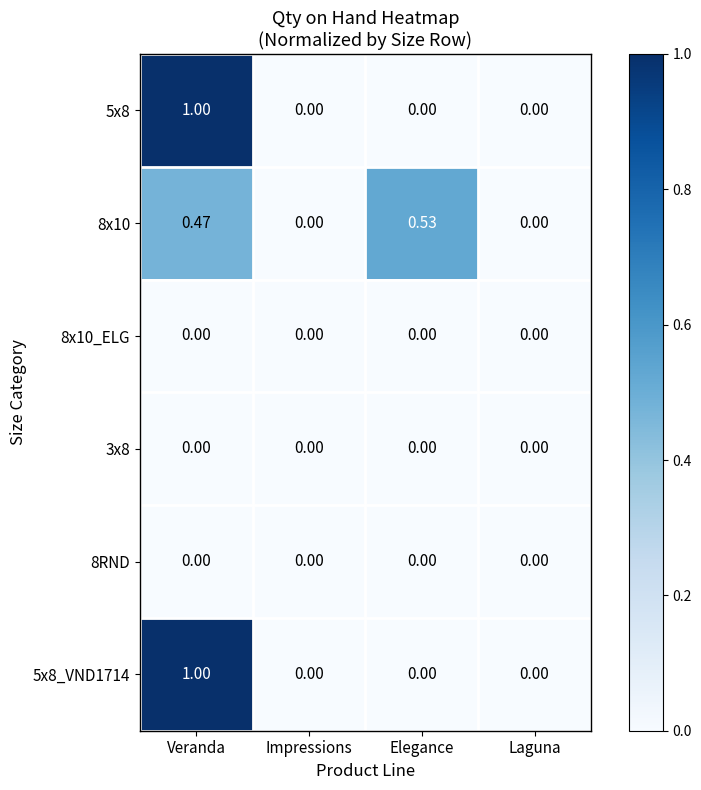

At which category is the sum across all series the highest?

Veranda